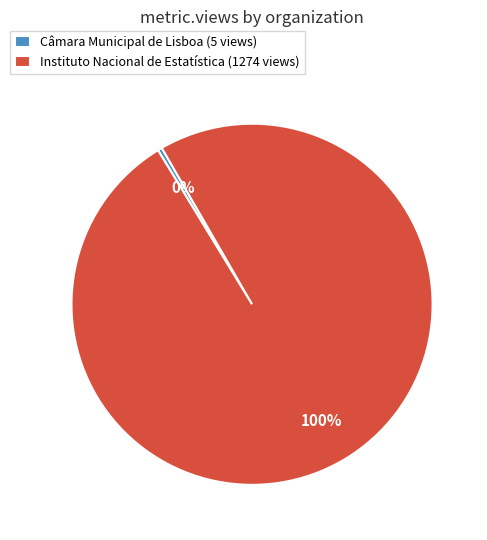

True or false: Câmara Municipal de Lisboa (5 views) accounts for 0% of the total.

True